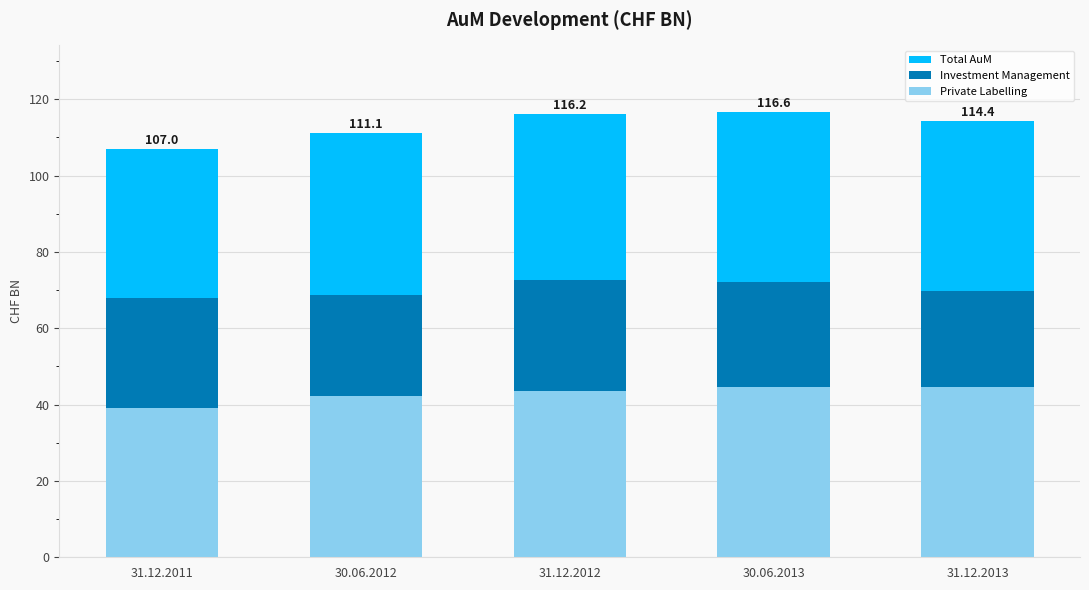

What is the sum of the Private Labelling values at 31.12.2012 and 31.12.2013?

88.2